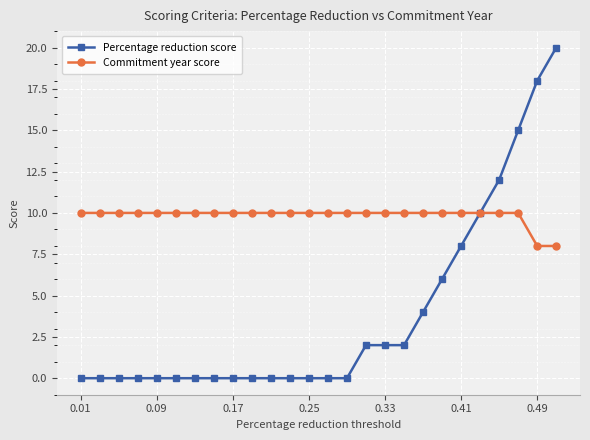

What is the highest value of the Percentage reduction score series?

20